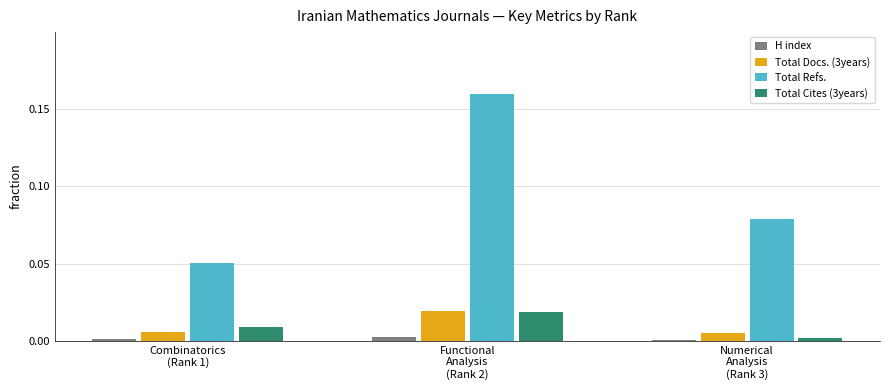

Which series has the largest total across all categories?

Total Refs.